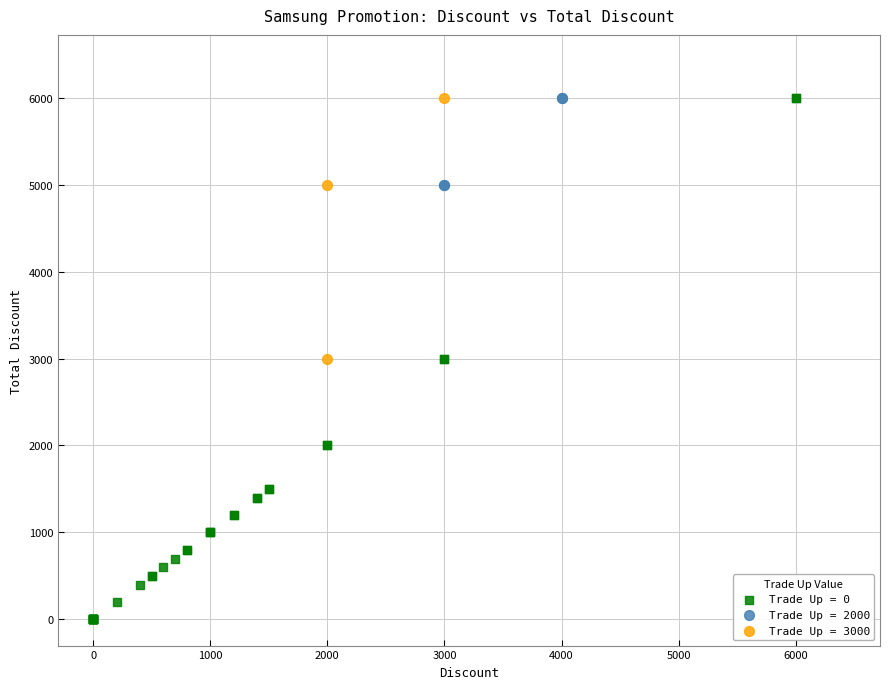

Which series contains the lowest Y value?

Trade Up = 0